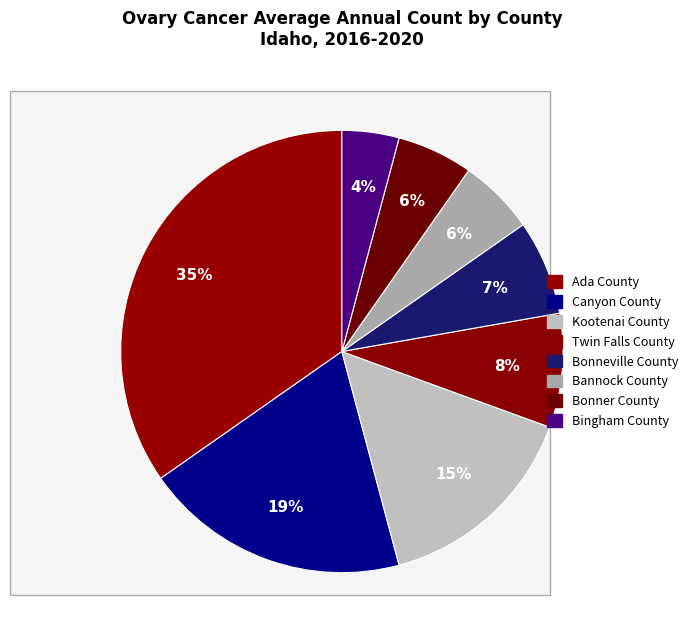

How many slices are in this pie chart?

8